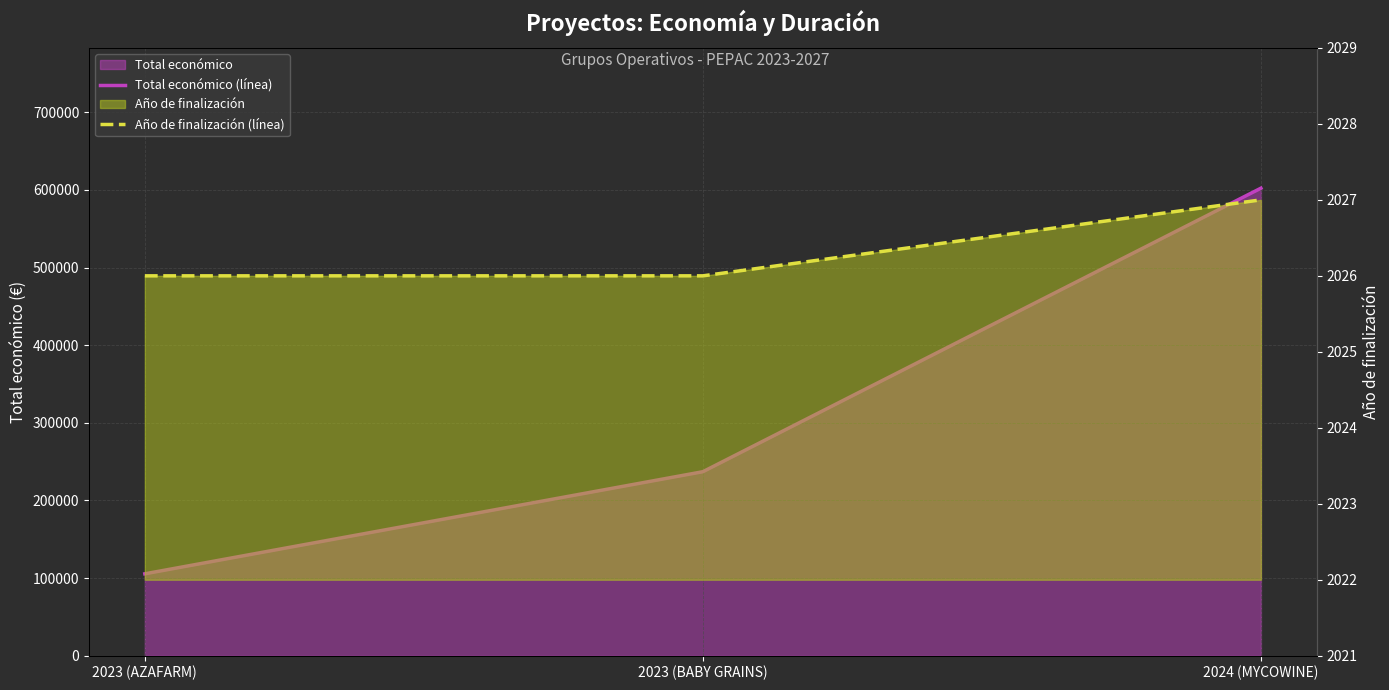

What is the label of the 3rd point from the left?

2024 (MYCOWINE)